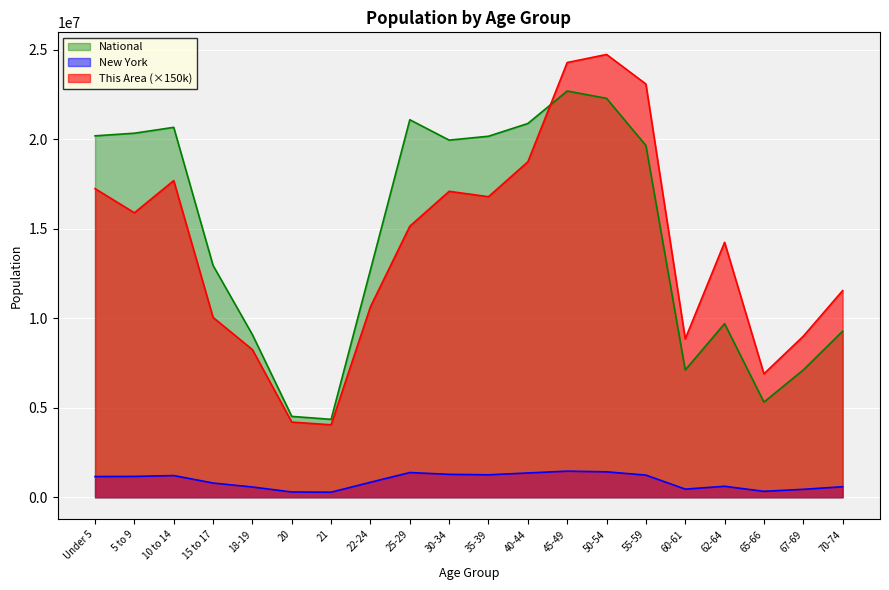

Which series changed the most between 45-49 and 60-61?

National